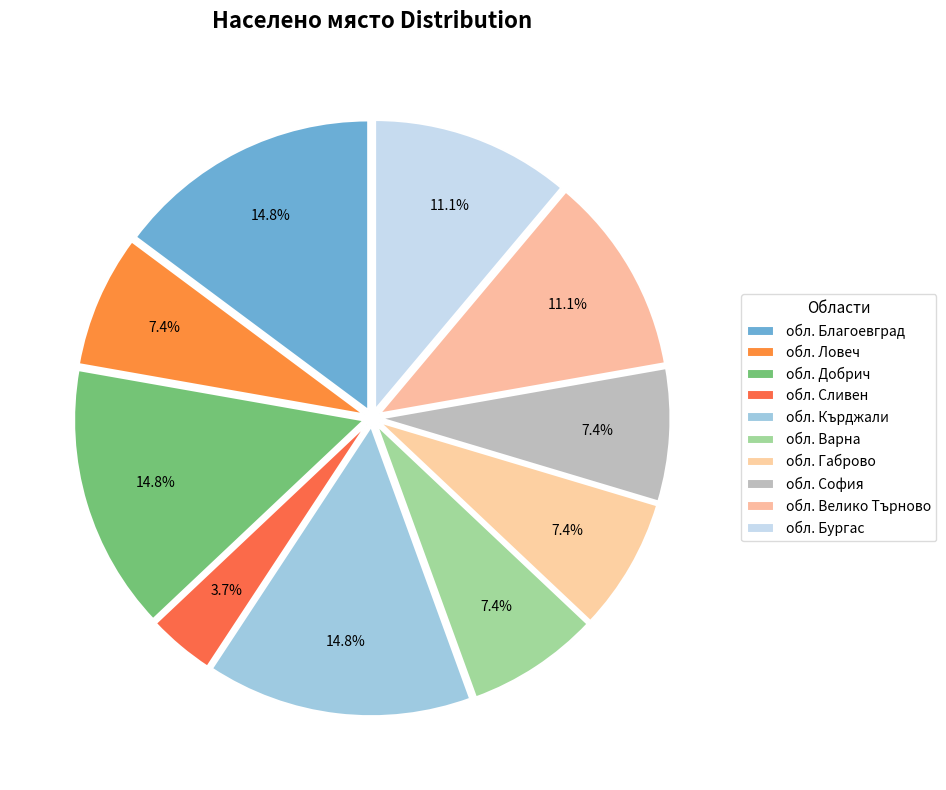

How many slices are in this pie chart?

10